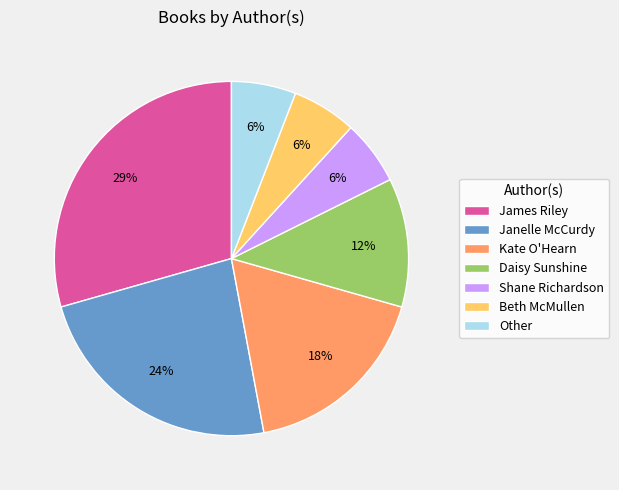

What percentage is the Shane Richardson slice, to the nearest percent?

6%